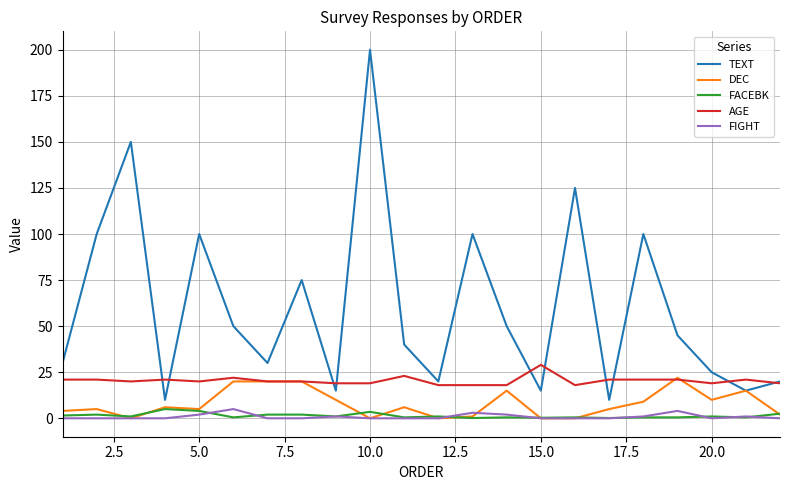

Which series has the widest spread of values?

TEXT